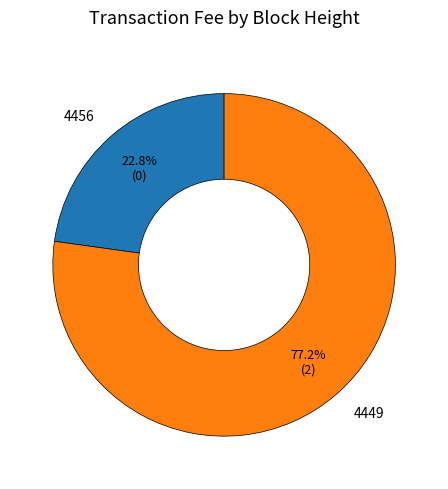

Rank the categories by value from lowest to highest.

4456, 4449